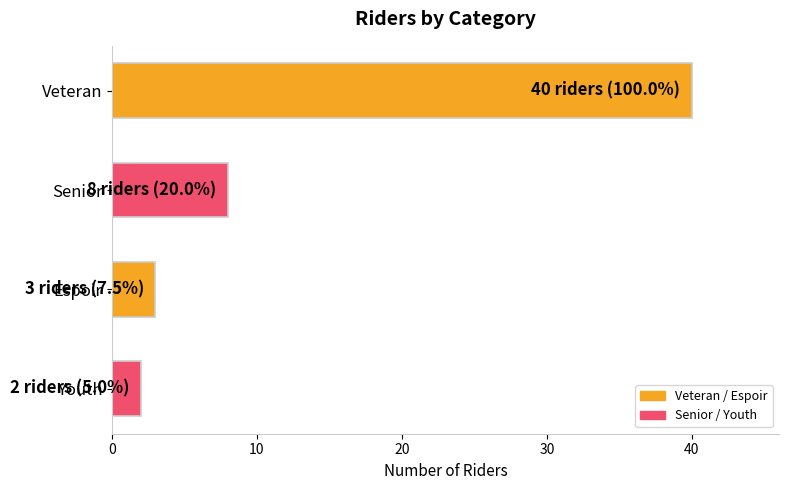

What is the change in value from Veteran to Senior?

-32